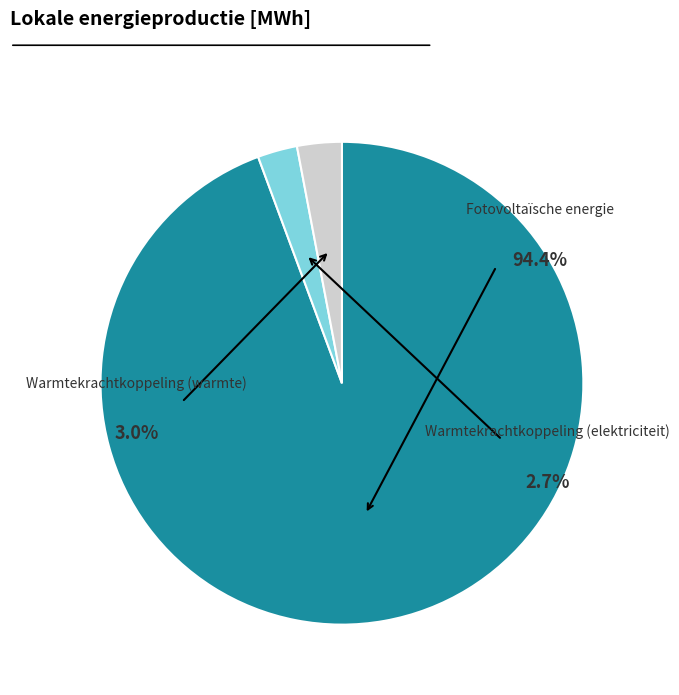

Combined, what portion of the pie is Fotovoltaïsche energie and Warmtekrachtkoppeling (elektriciteit)?

97.0%